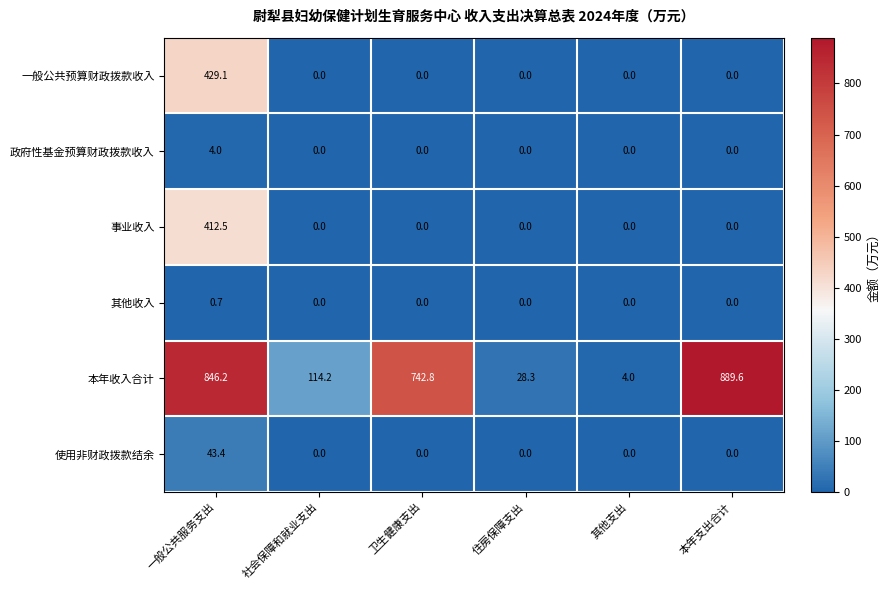

What is the total value across all series at 住房保障支出?

28.3